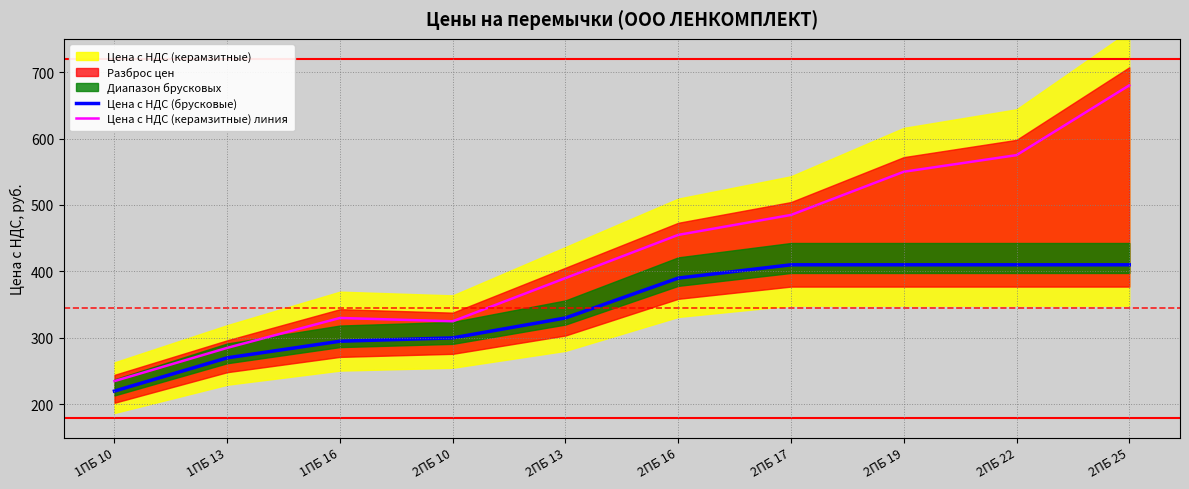

Where does the Цена с НДС (керамзитные) линия series first go above 455?

2ПБ 17